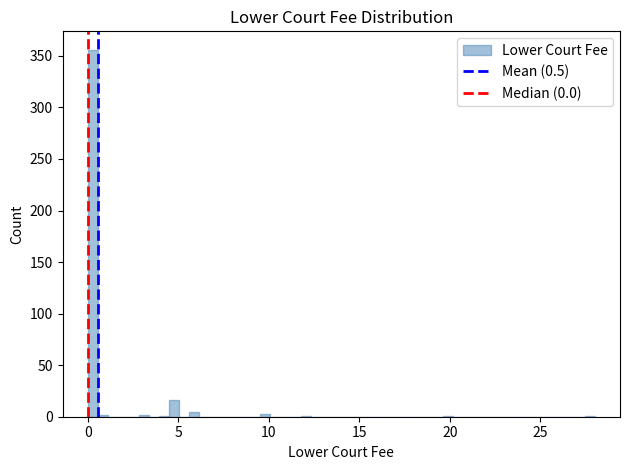

Around what value on the x-axis is the tallest bar? Give the approximate position of its centre, as read against the axis.

0.5